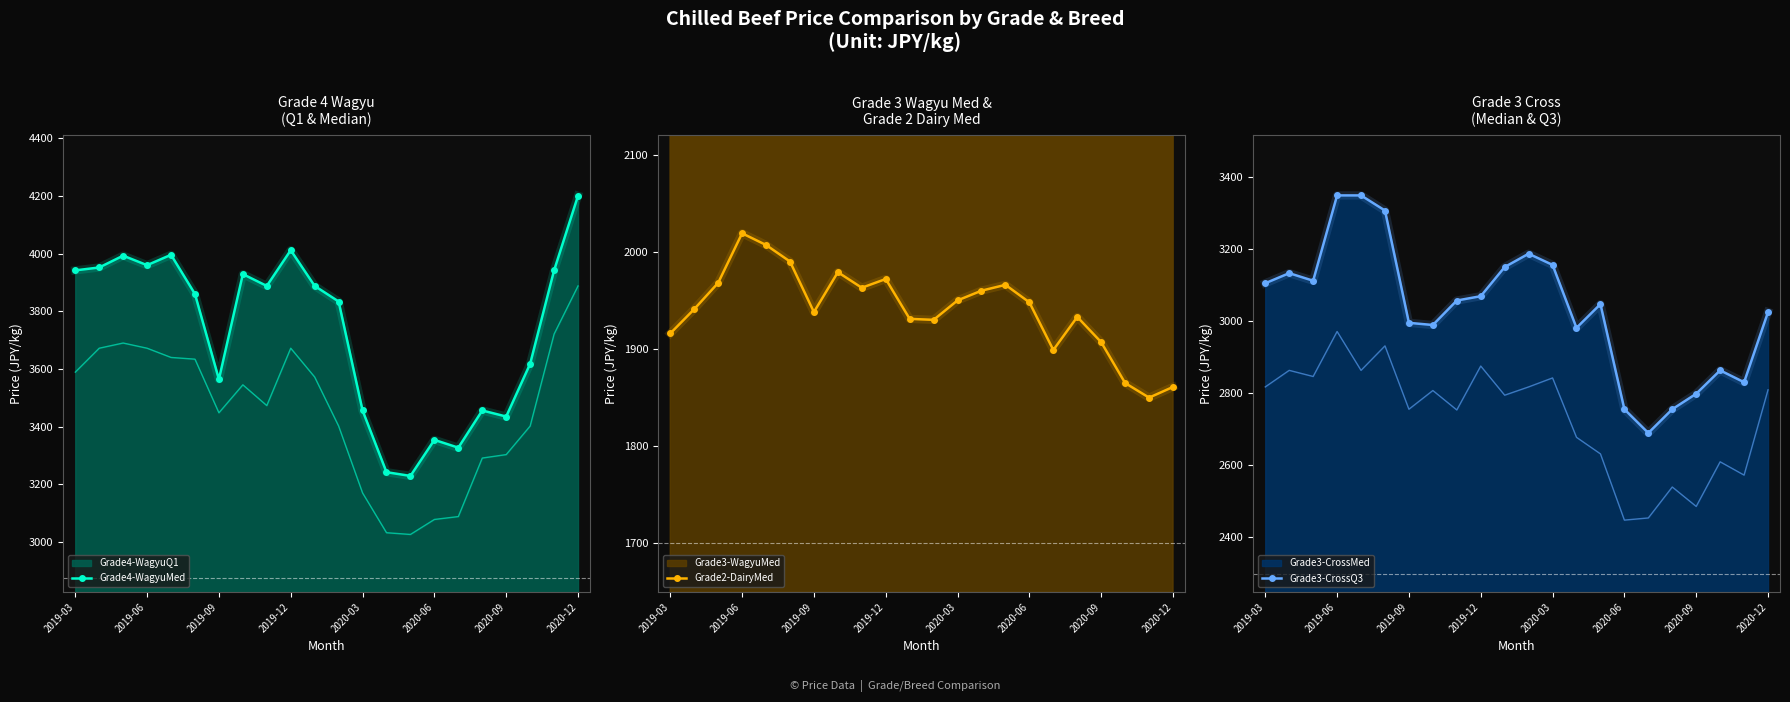

What is the difference between the maximum and second lowest values in the Grade3-CrossQ3 series?

594